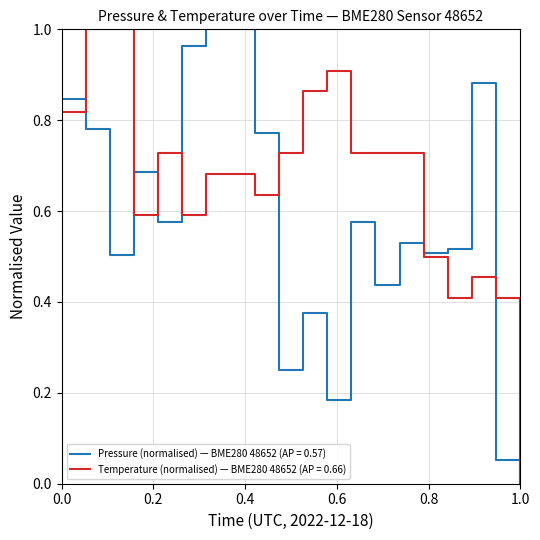

List the series in order of their overall mean, highest first.

Temperature (normalised) — BME280 48652 (AP = 0.66), Pressure (normalised) — BME280 48652 (AP = 0.57)